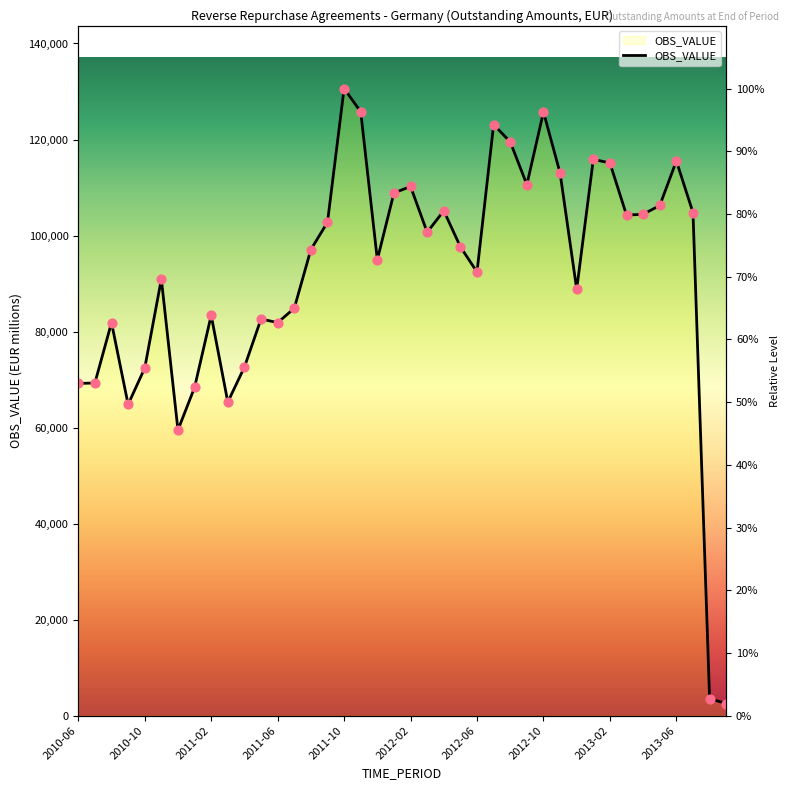

Approximately how many times larger is the value at 2011-11 compared to 2013-09?

49.8